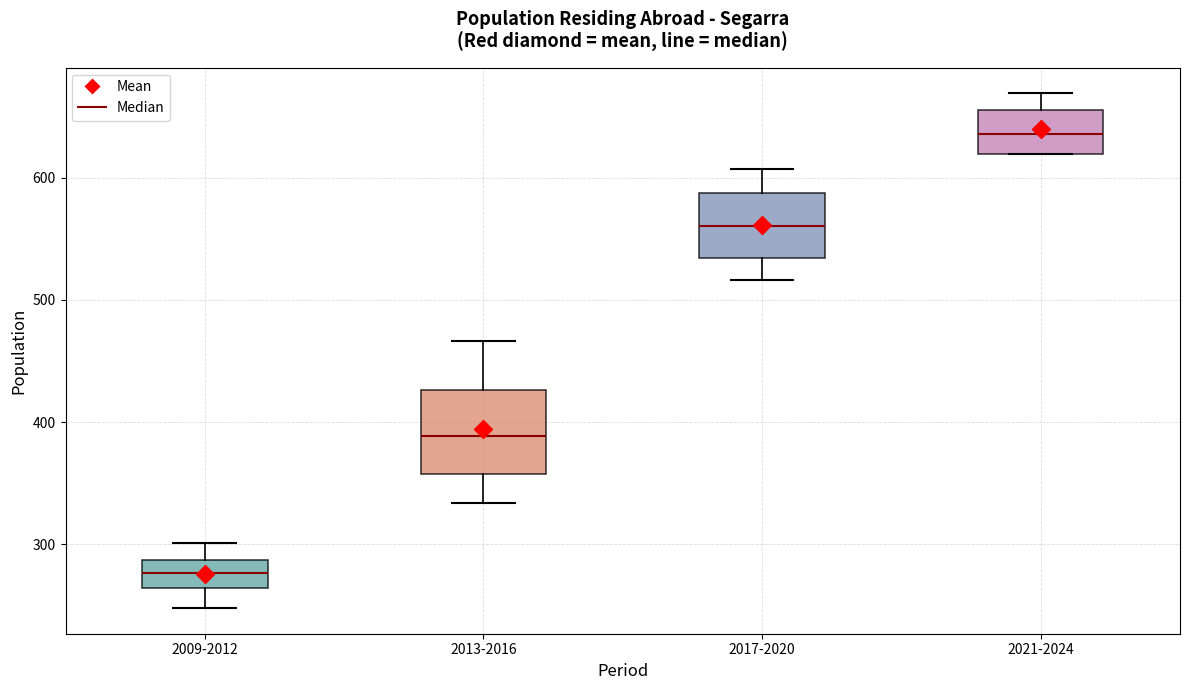

Reading left to right, transcribe this box plot: for each box, give where its median line is, the range the box spans, and where its two whiskers end, as read against the y-axis. The values are not printed on the chart, so give them approximately, as read against the axis.

2009-2012: median 280, box 260 to 290, whiskers 250 to 300
2013-2016: median 390, box 360 to 430, whiskers 330 to 470
2017-2020: median 560, box 530 to 590, whiskers 520 to 610
2021-2024: median 640, box 620 to 660, whiskers 620 to 670